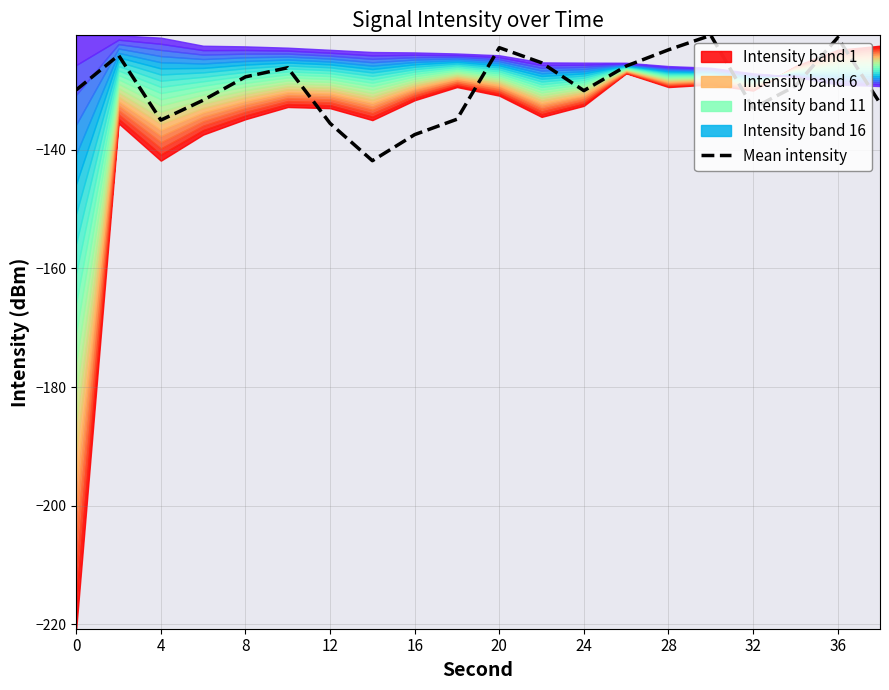

Is it true that Mean intensity equals -175.2 at 36?

False